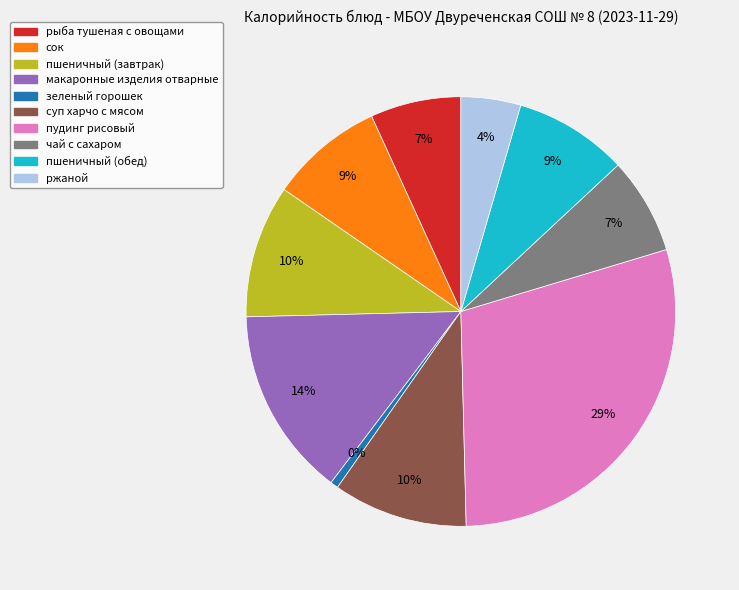

To the nearest percent, what is the combined percentage of суп харчо с мясом and пшеничный (завтрак)?

20%